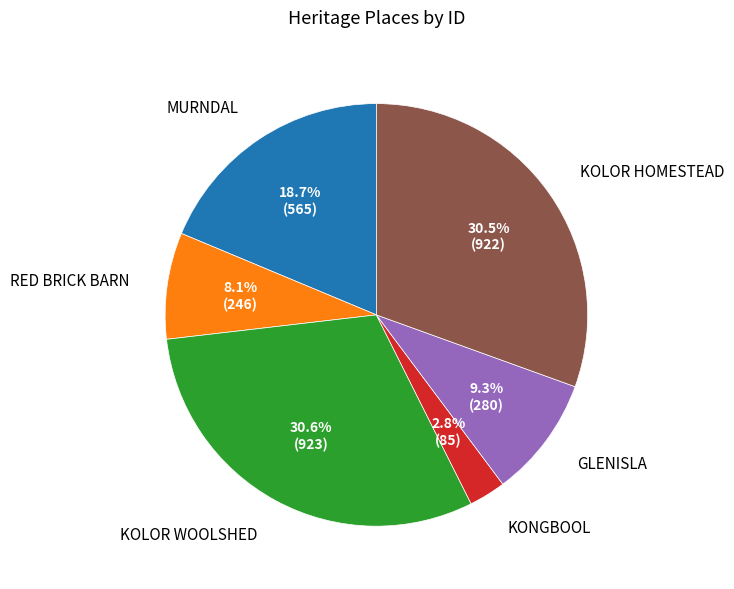

Between MURNDAL and KOLOR HOMESTEAD, which is larger?

KOLOR HOMESTEAD